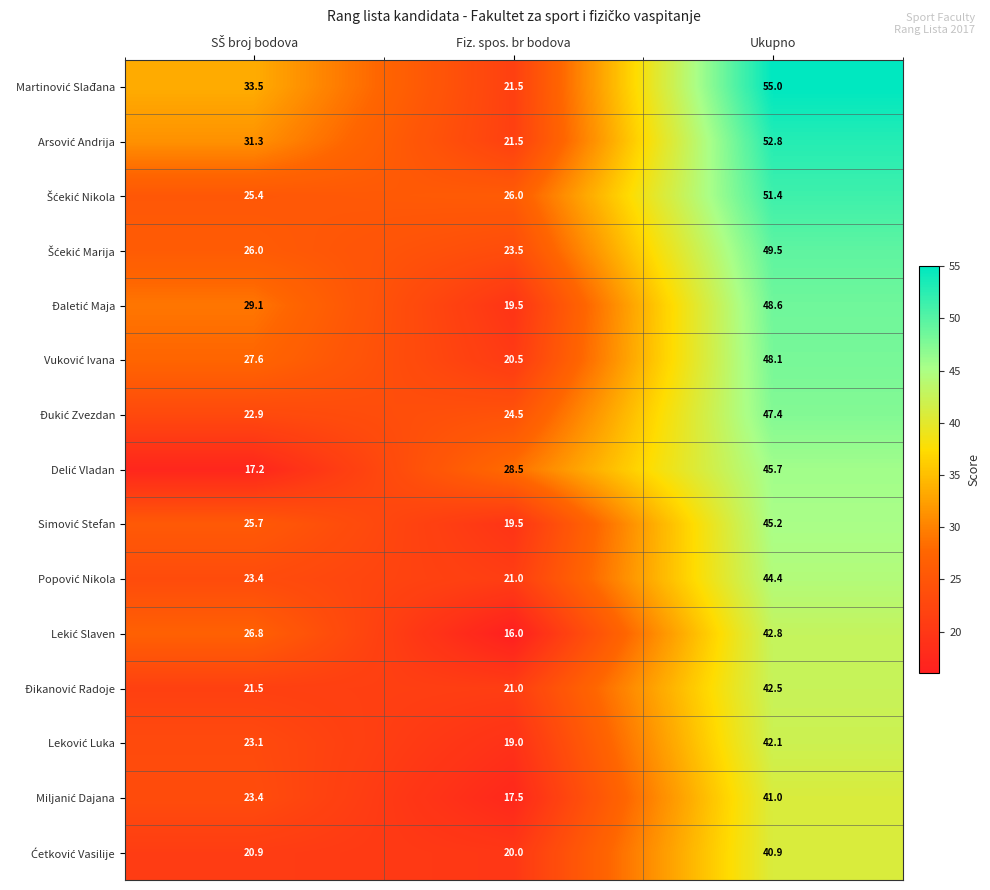

What is the spread (max minus min) of values at Fiz. spos. br bodova?

12.5